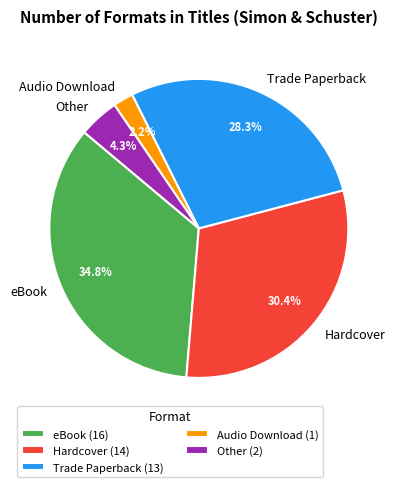

How many slices are in this pie chart?

5